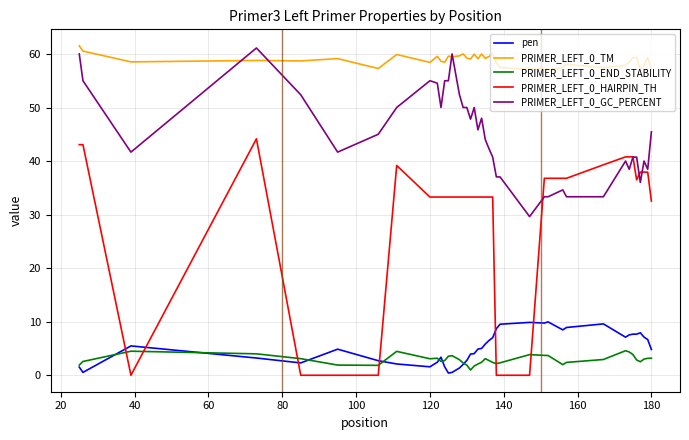

What is the sum of all pen values?

207.3